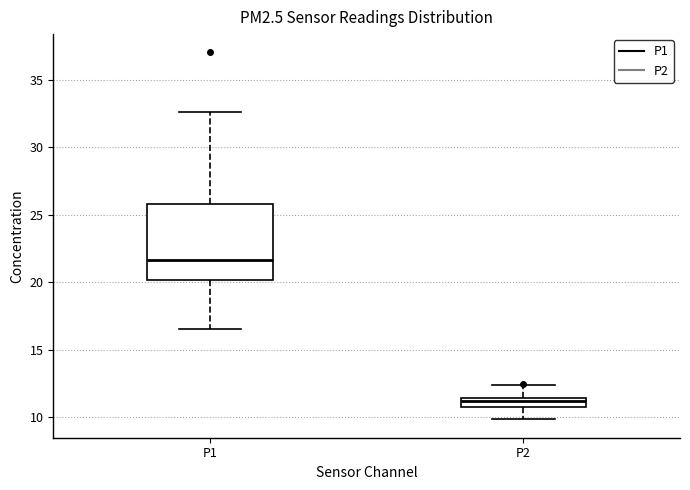

Where does the lower whisker of the box for P2 end on the y-axis? The values are not printed on the chart, so give them approximately, as read against the axis.

10.0